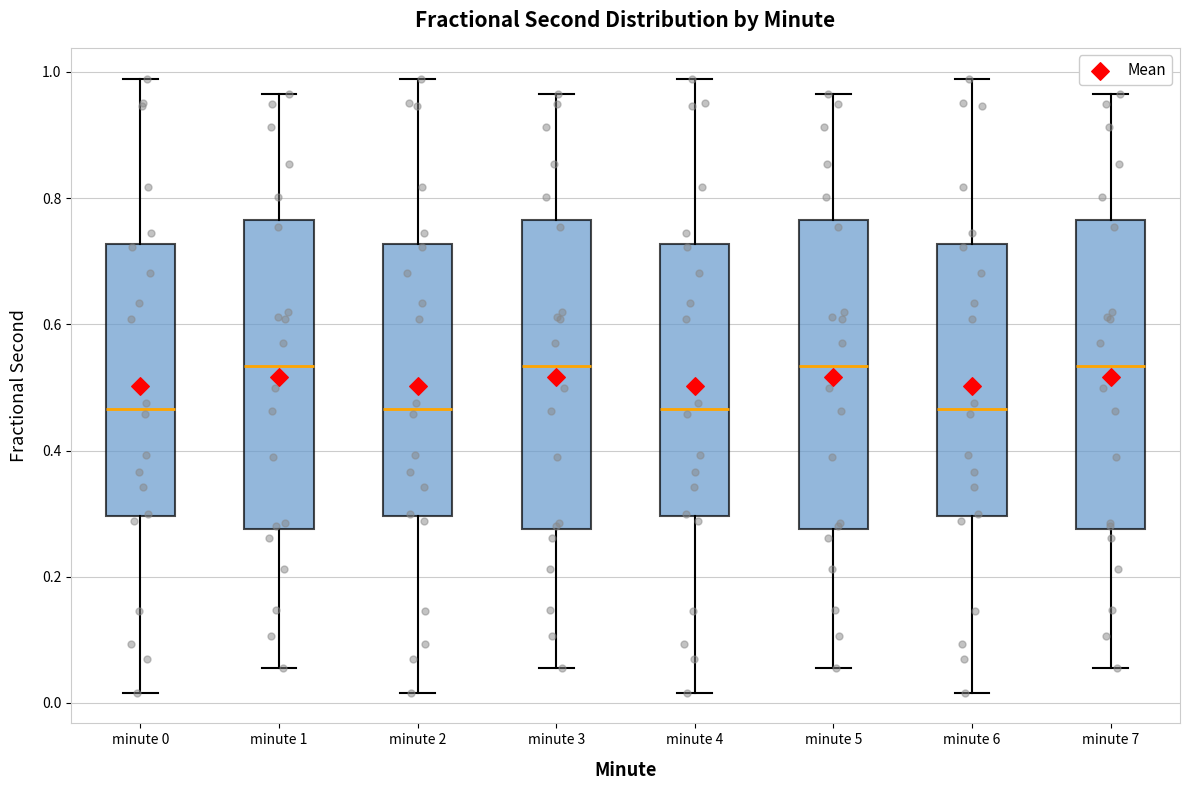

Where does the upper whisker of the box for minute 6 end on the y-axis? The values are not printed on the chart, so give them approximately, as read against the axis.

0.98